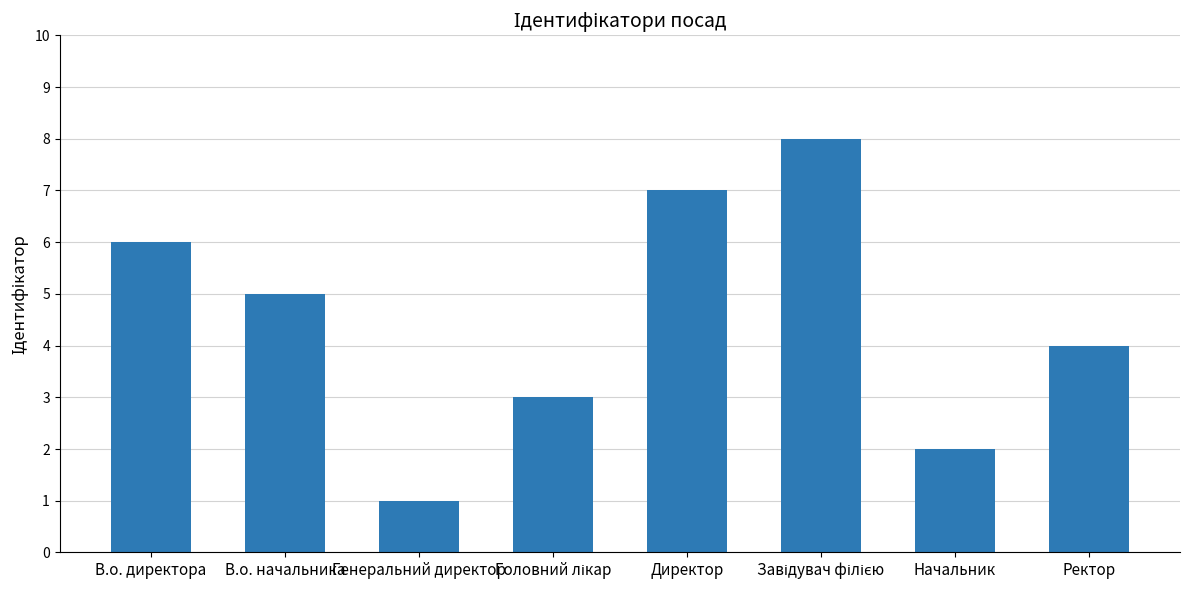

The chart shows a value of 2 at Начальник. True or false?

True